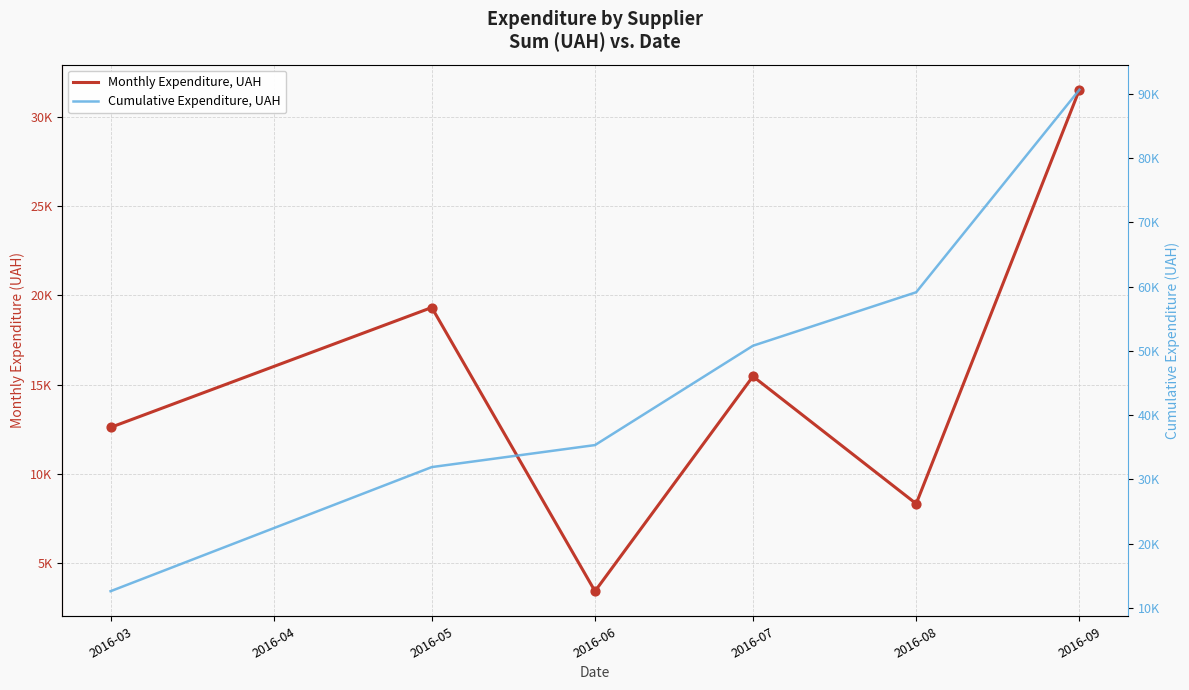

Which series has the largest total across all categories?

Cumulative Expenditure, UAH